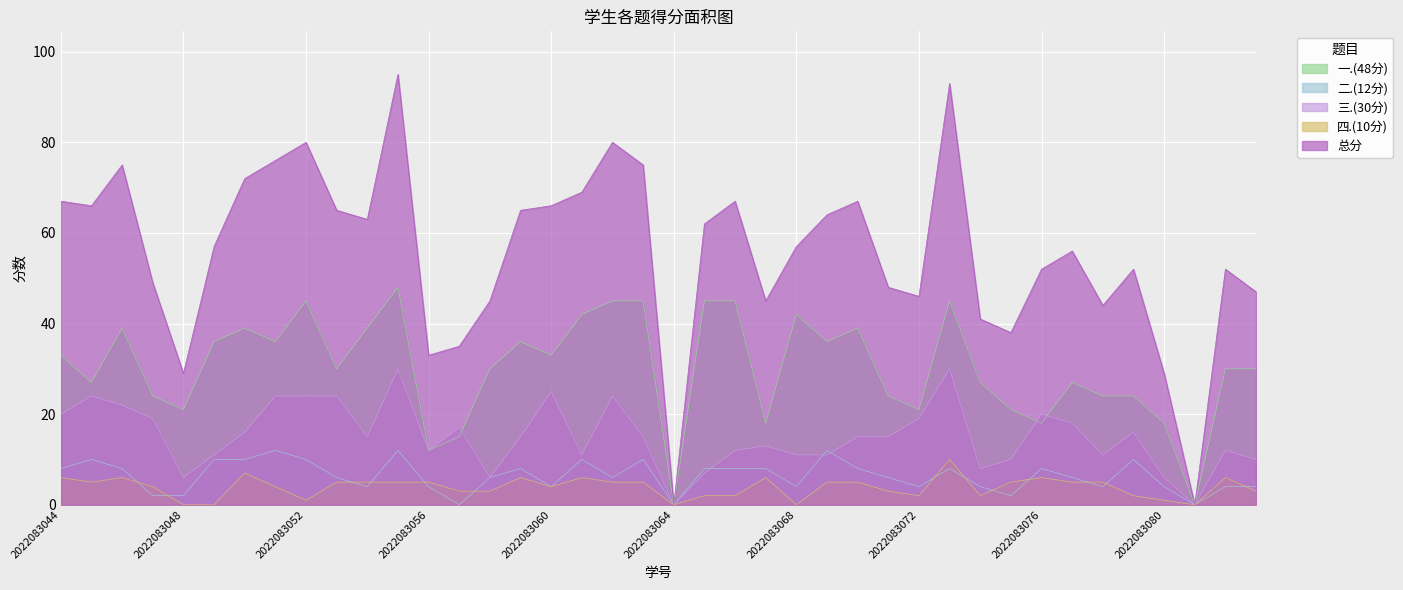

Count the 四.(10分) values in the range 2 to 5.

24